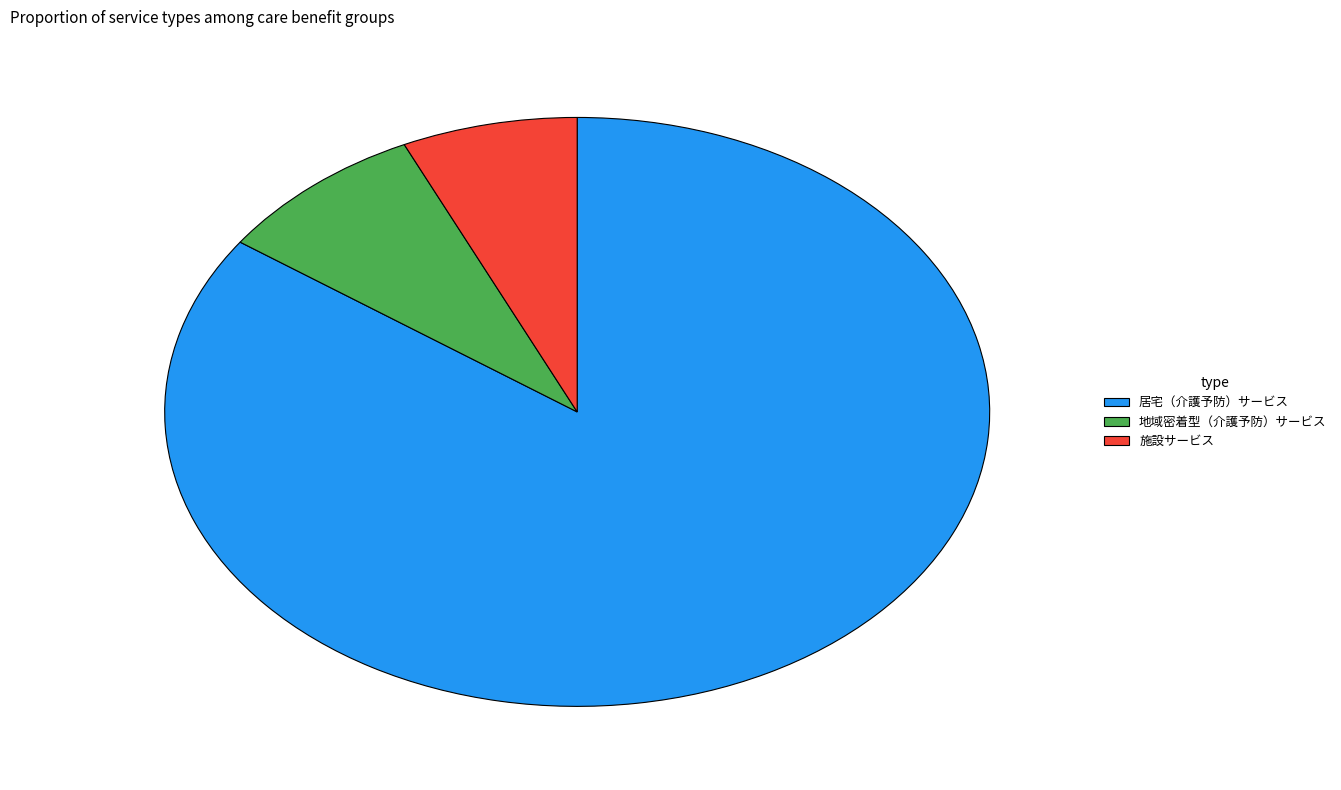

How many segments does this pie chart have?

3